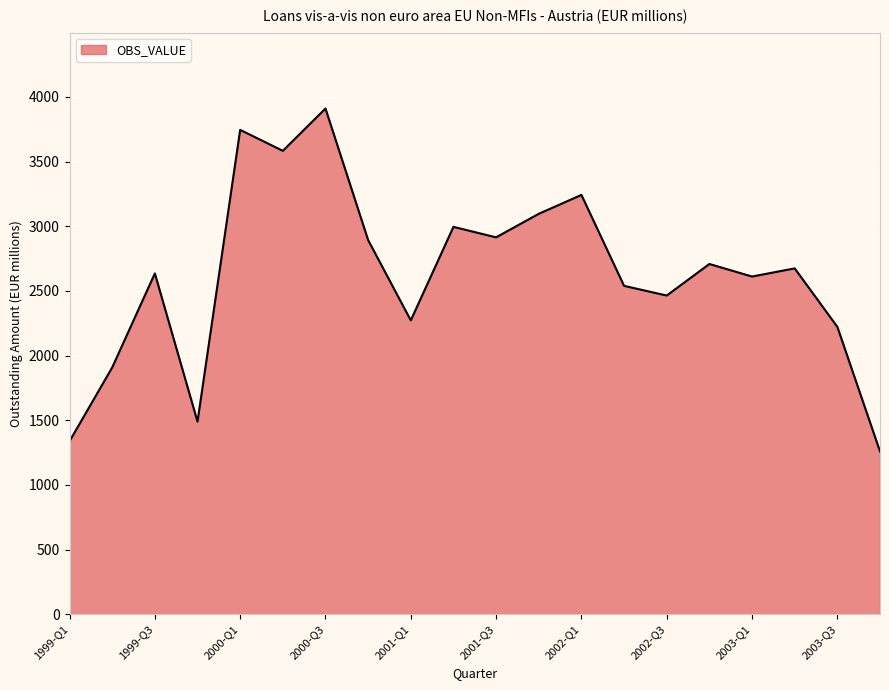

Reading right to left, what are all the values shown in this chart?

1259	2222	2674	2611	2708	2464	2539	3242	3096	2914	2995	2272	2893	3910	3583	3745	1489	2635	1908	1338